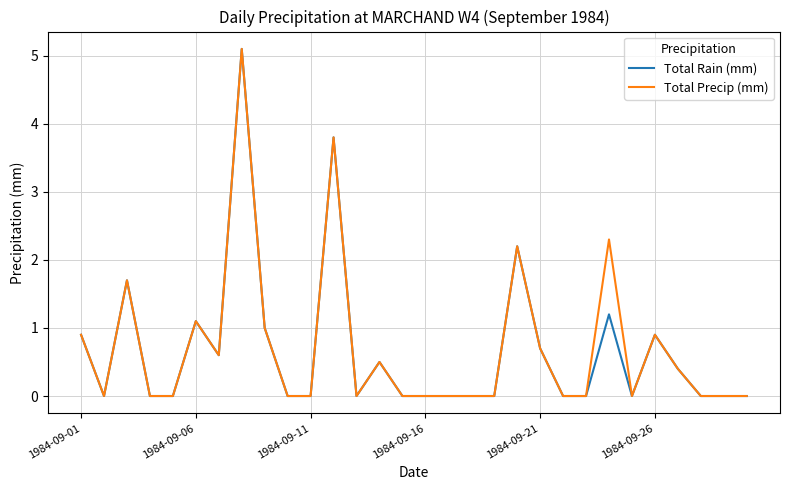

What is the maximum value for Total Precip (mm)?

5.1